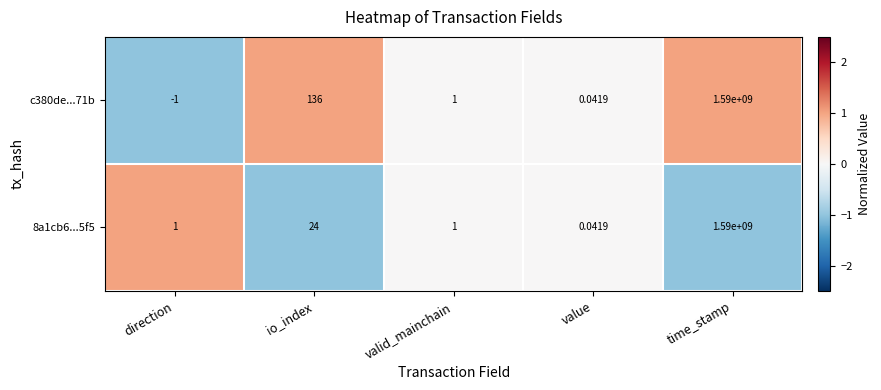

At which category is the sum across all series the highest?

time_stamp